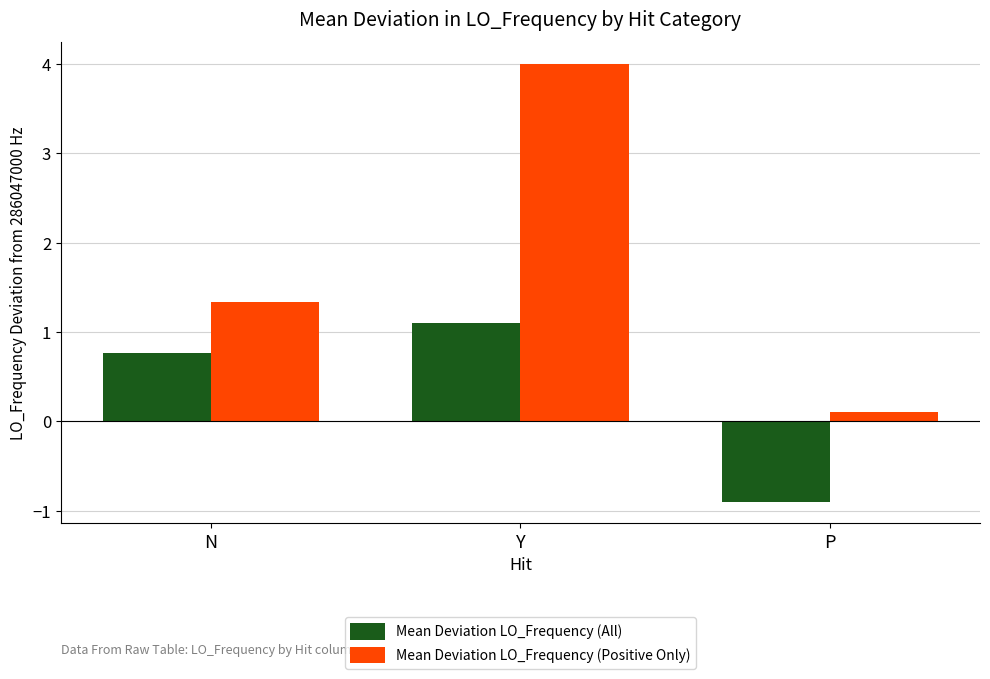

Rank the series by their average value, from lowest to highest.

Mean Deviation LO_Frequency (All), Mean Deviation LO_Frequency (Positive Only)